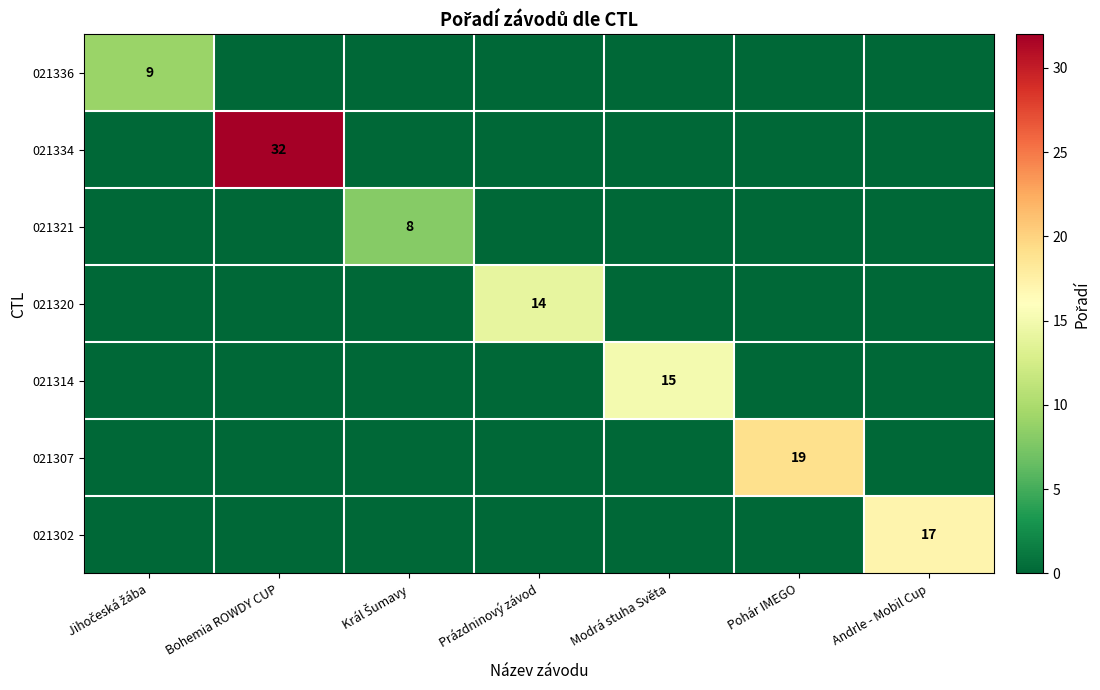

Count the number of data series in this chart.

7